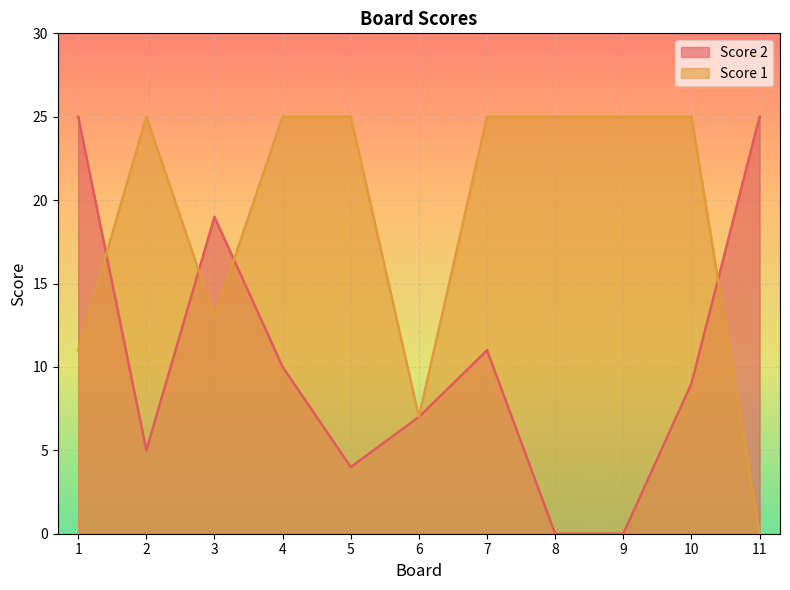

Reading left to right, extract all data points from this chart.

Score 2: 25	5	19	10	4	7	11	0	0	9	25
Score 1: 11	25	13	25	25	7	25	25	25	25	0